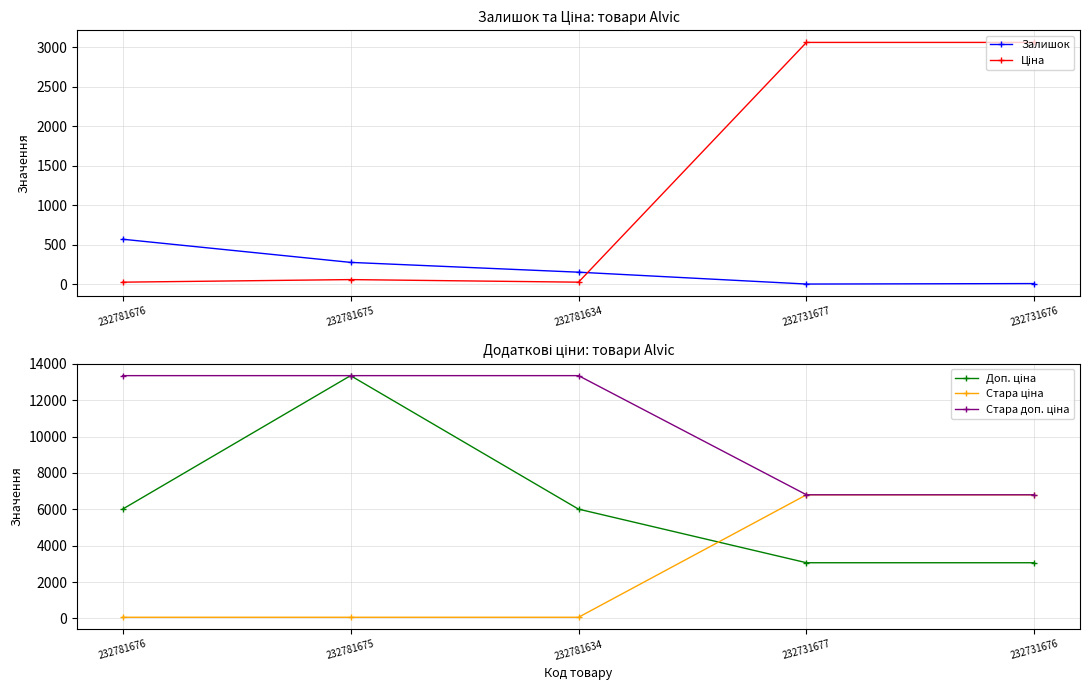

At how many categories does at least one series exceed 10634?

3